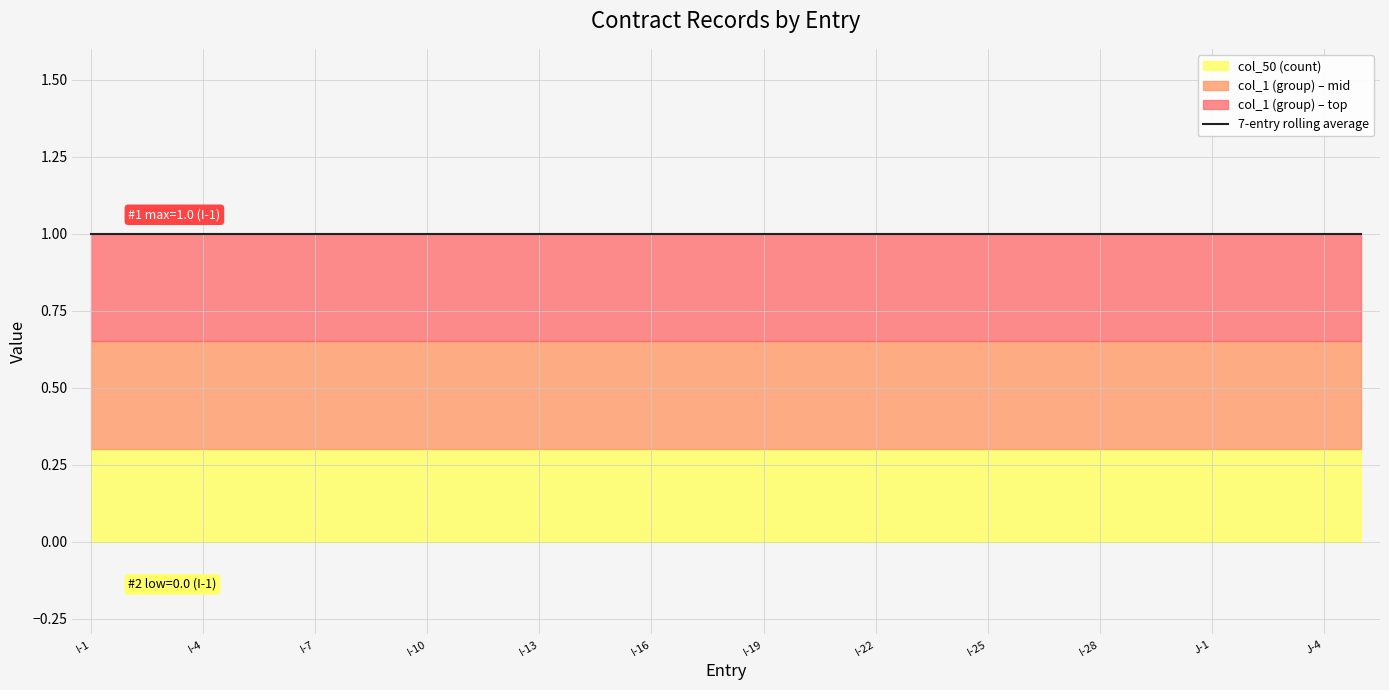

Rank the series at J-4 from highest to lowest value.

col_1 (group), col_50 (count)